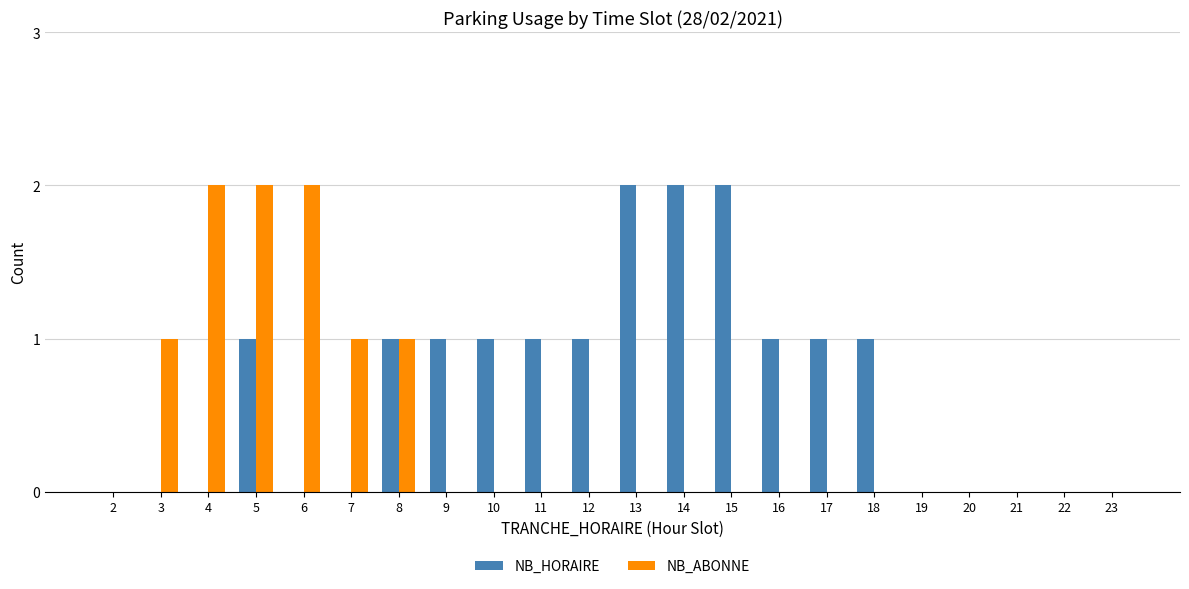

How many groups of bars are there?

22